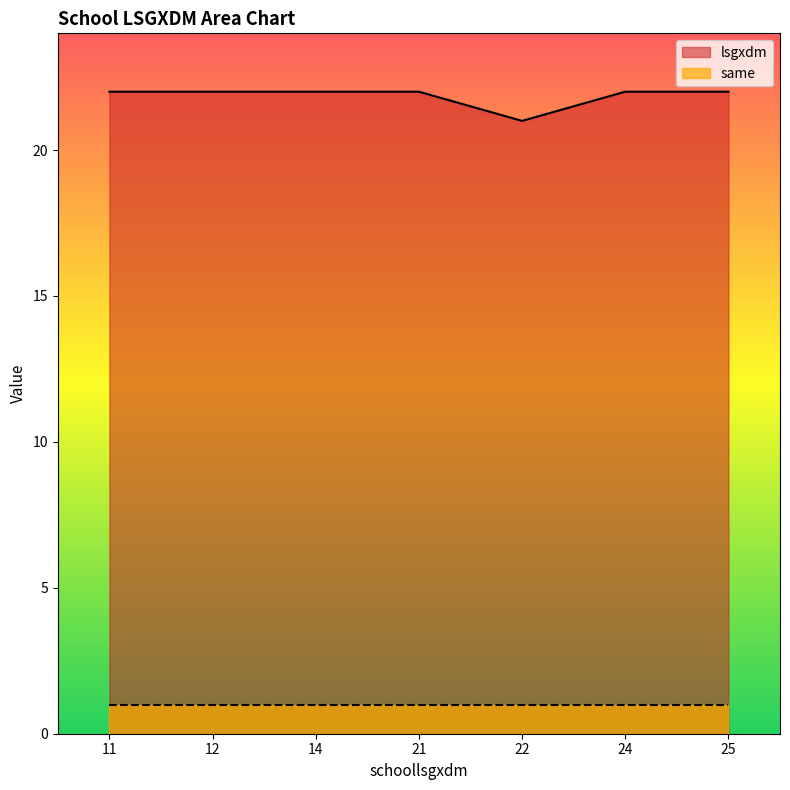

The value of same at 25 is 1. True or false?

True